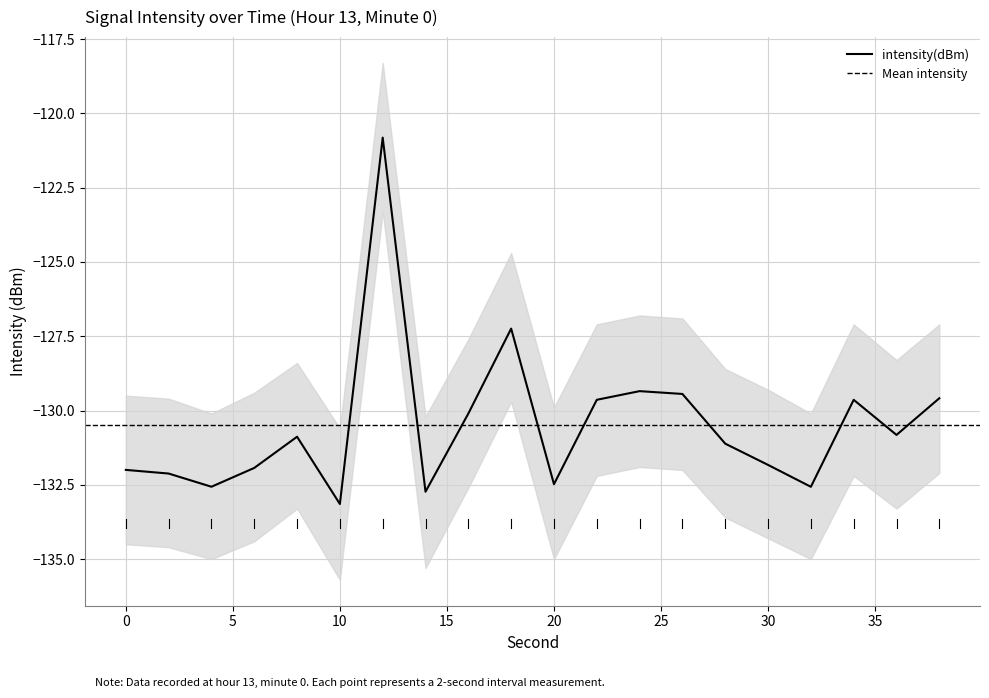

What is the change in value from 16 to 32?

-2.5